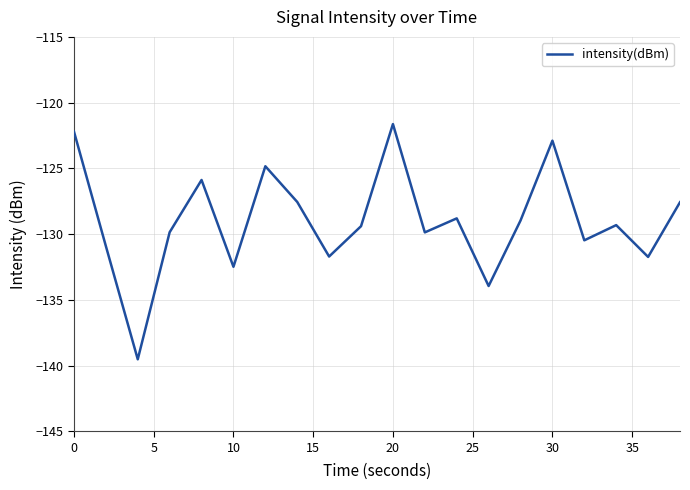

What is the difference between the maximum and minimum values?

17.9